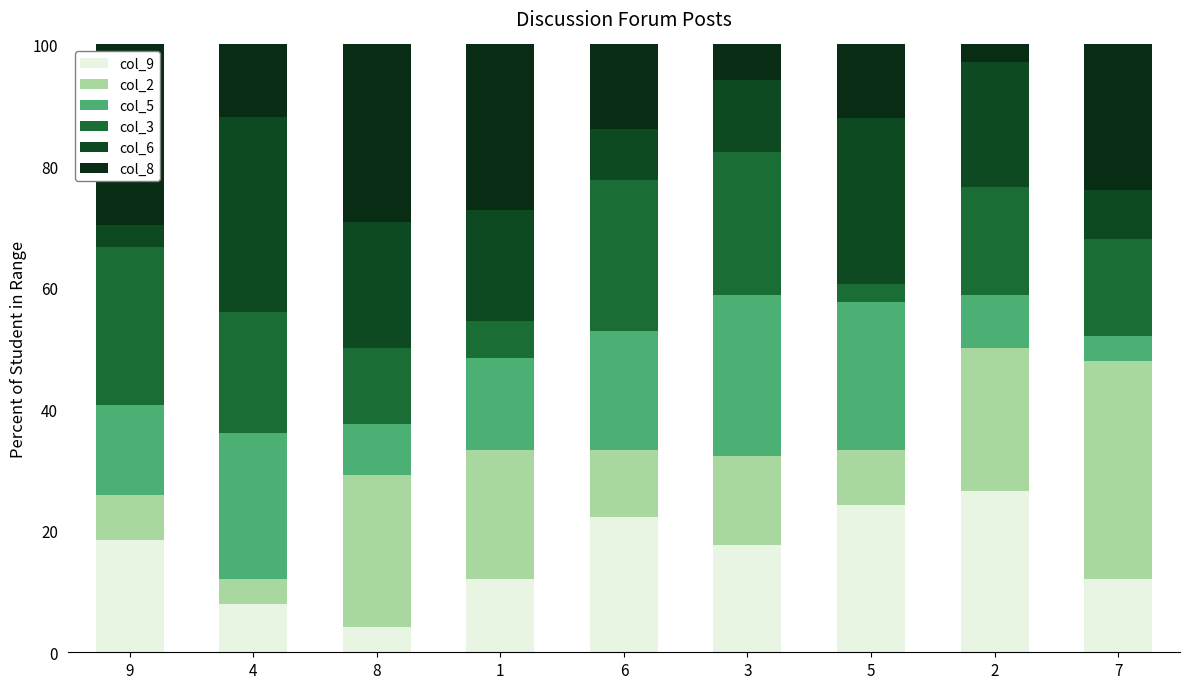

How many bars are there in total?

9